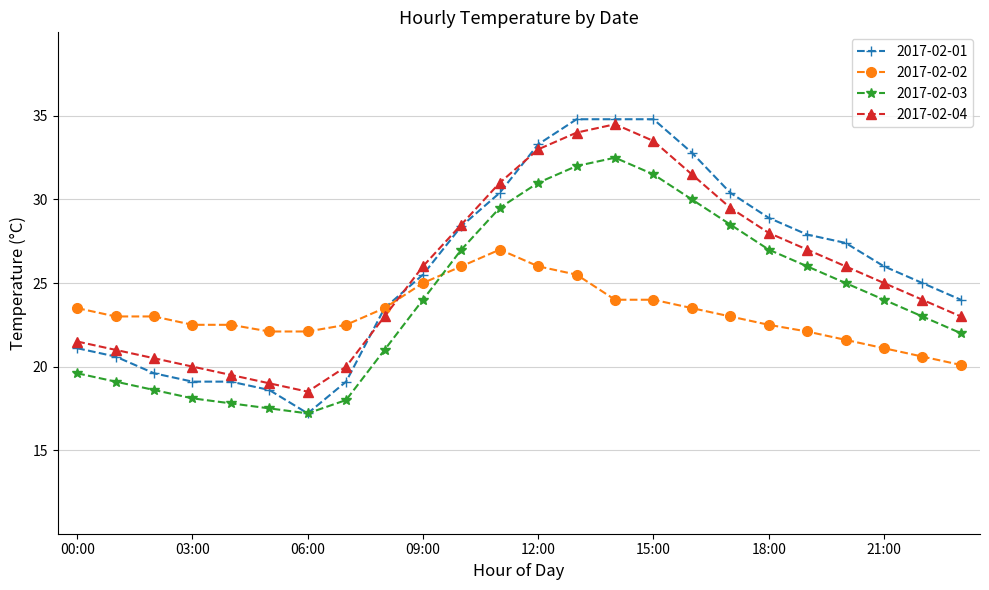

What is the smallest value displayed?

17.2